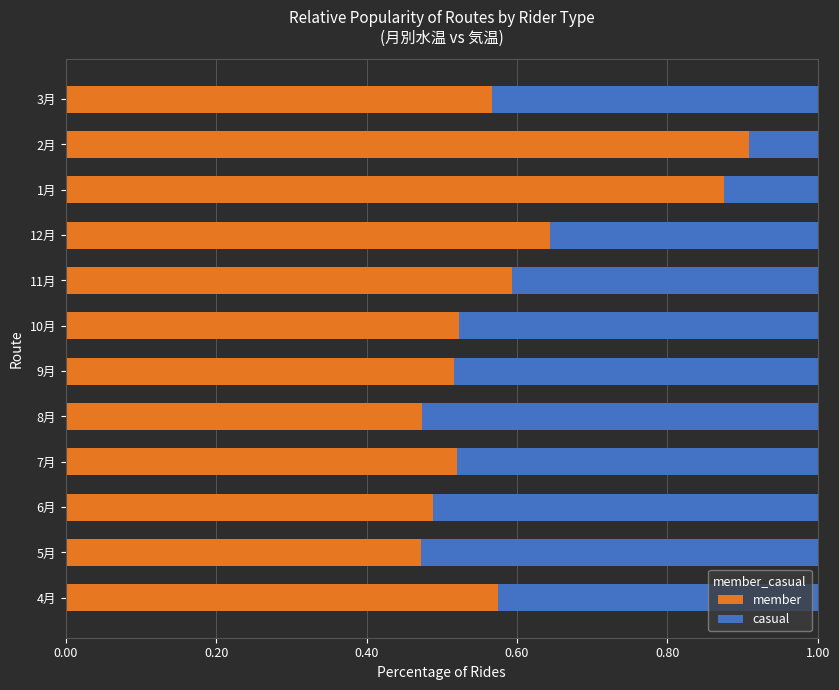

What is the total value across all series at 12月?

1.0